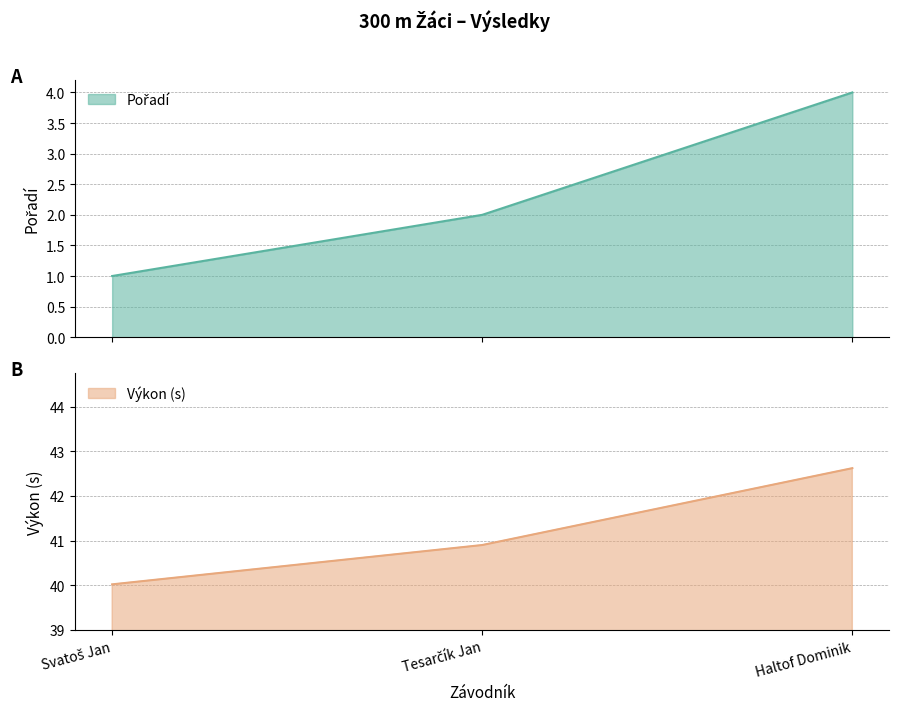

How many lines are shown in the chart?

2